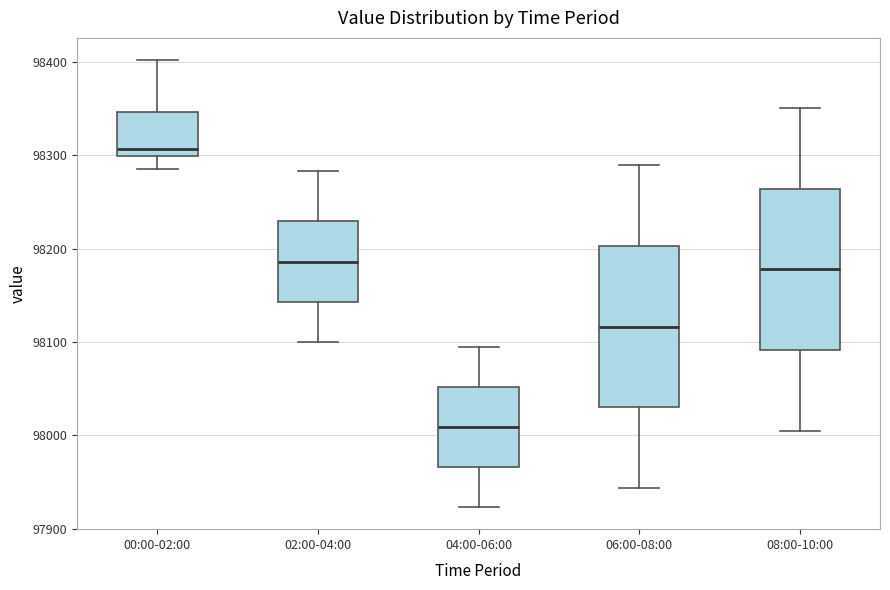

Where does the lower whisker of the box for 04:00-06:00 end on the y-axis? The values are not printed on the chart, so give them approximately, as read against the axis.

97920